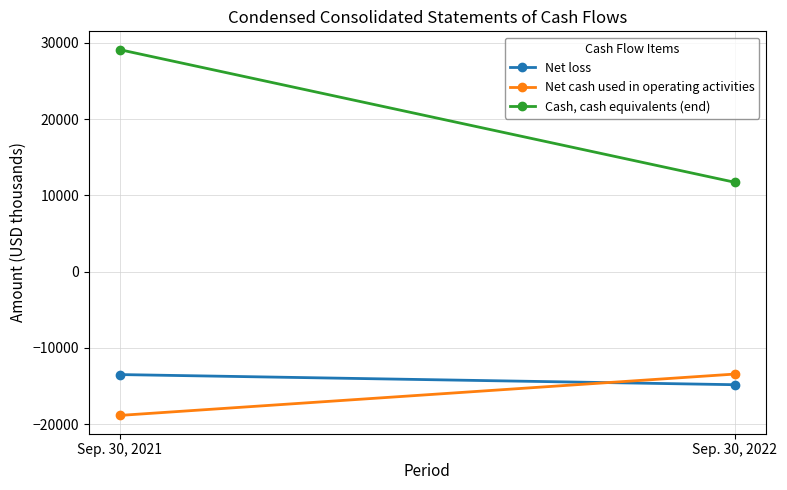

At which category is the sum across all series the highest?

Sep. 30, 2021